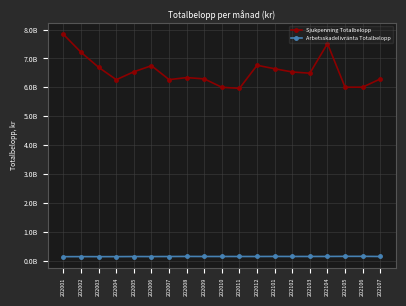

List the series in order of their overall mean, lowest first.

Arbetsskadelivränta Totalbelopp, Sjukpenning Totalbelopp